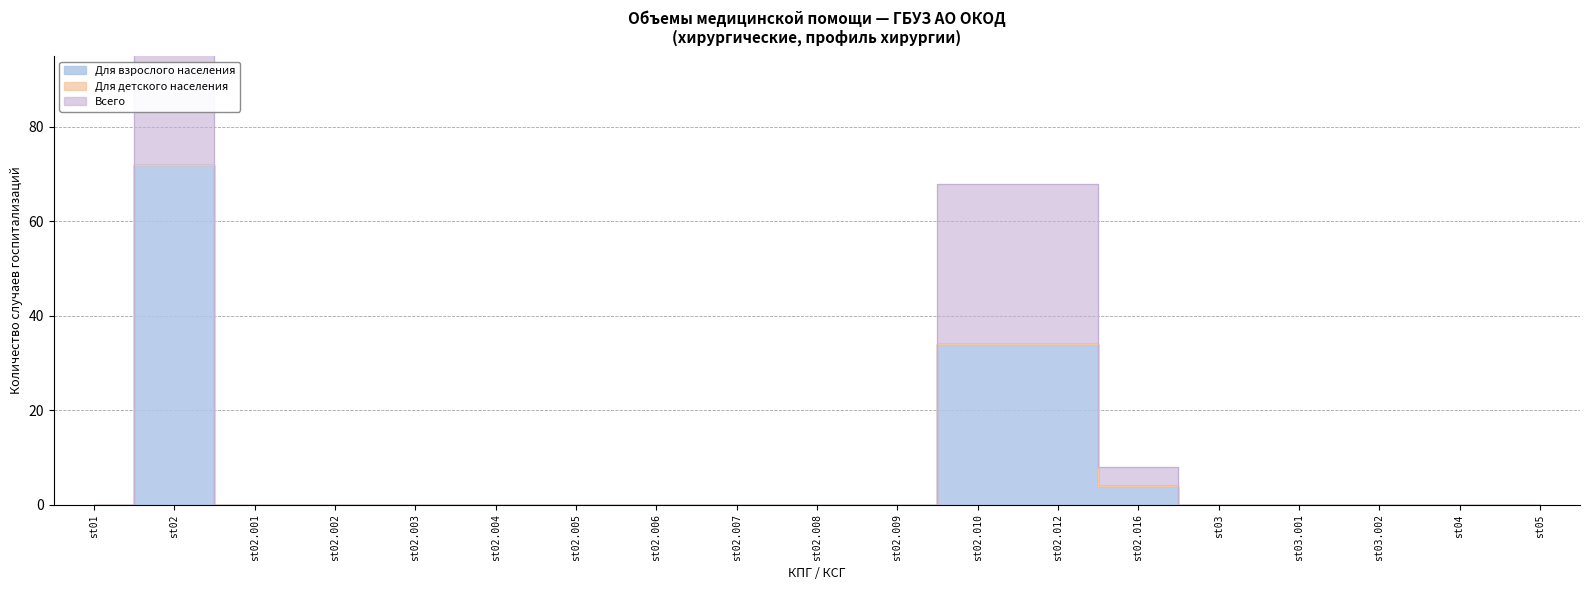

True or false: Всего has a value of 23 at st02.006.

False